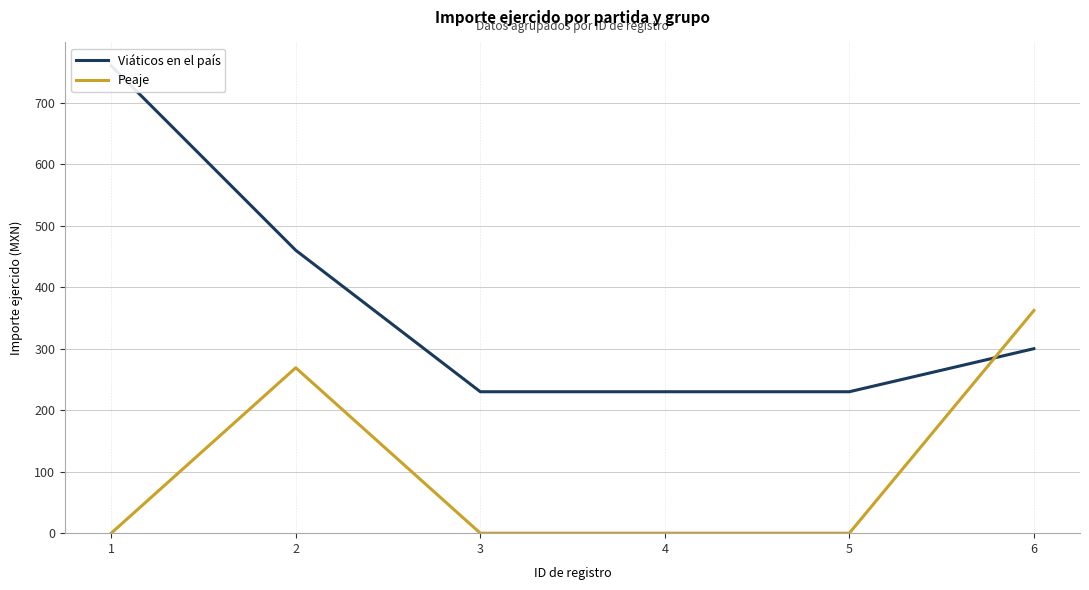

True or false: Viáticos en el país has a value of 230 at 4.

True